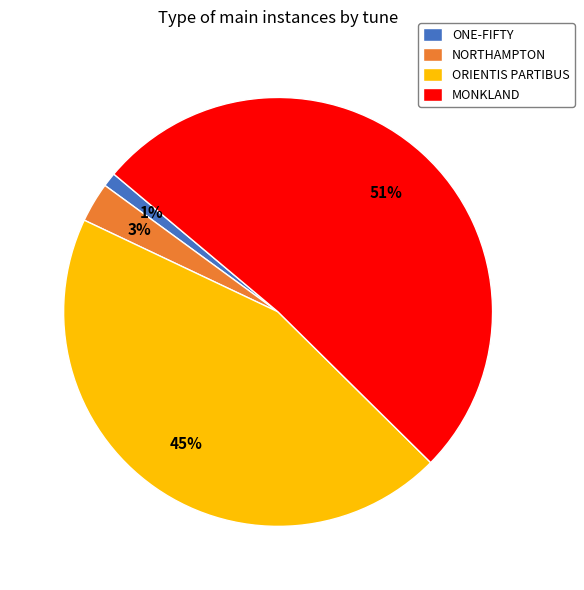

Count the number of slices in the pie.

4